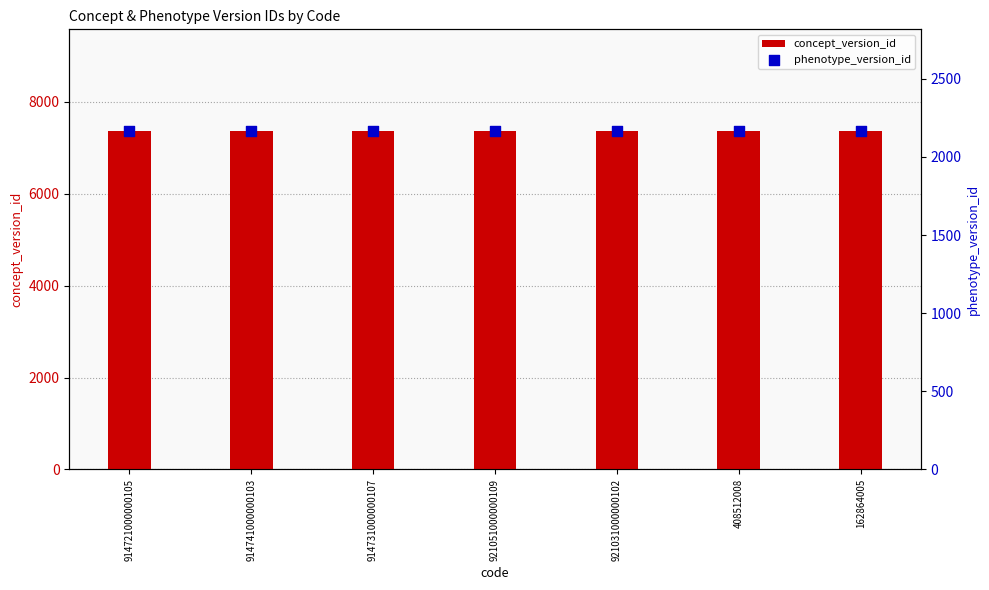

Is the value of phenotype_version_id at 914721000000105 greater than the value of concept_version_id at 914721000000105?

No